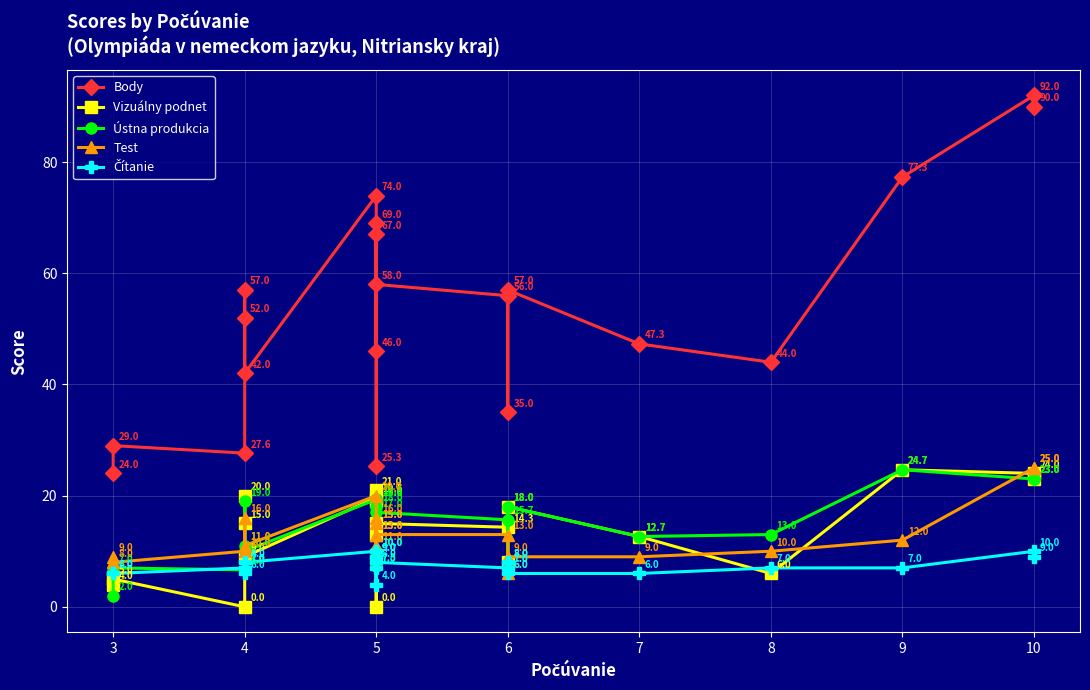

What are all the series names shown in the legend?

Body, Vizuálny podnet, Ústna produkcia, Test, Čítanie